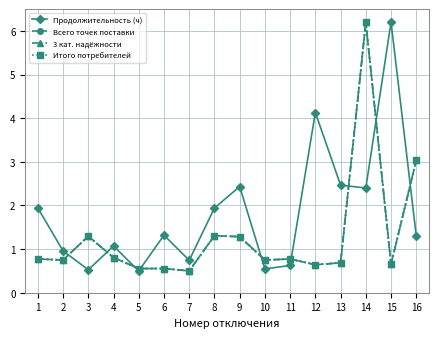

Does the chart have visible grid lines?

Yes